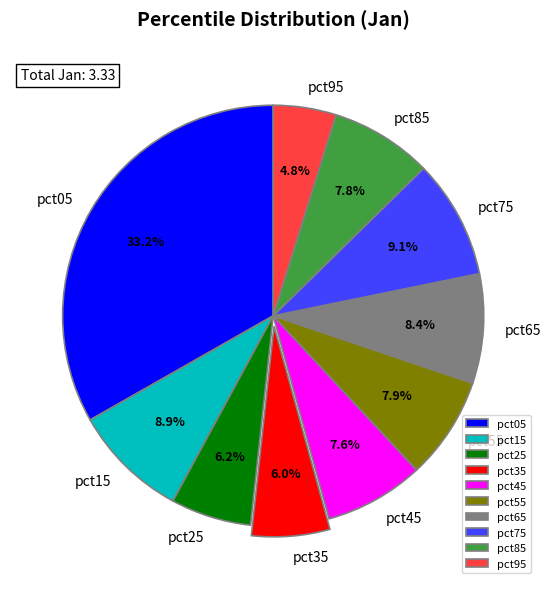

To the nearest percent, what portion does pct75 represent?

9%